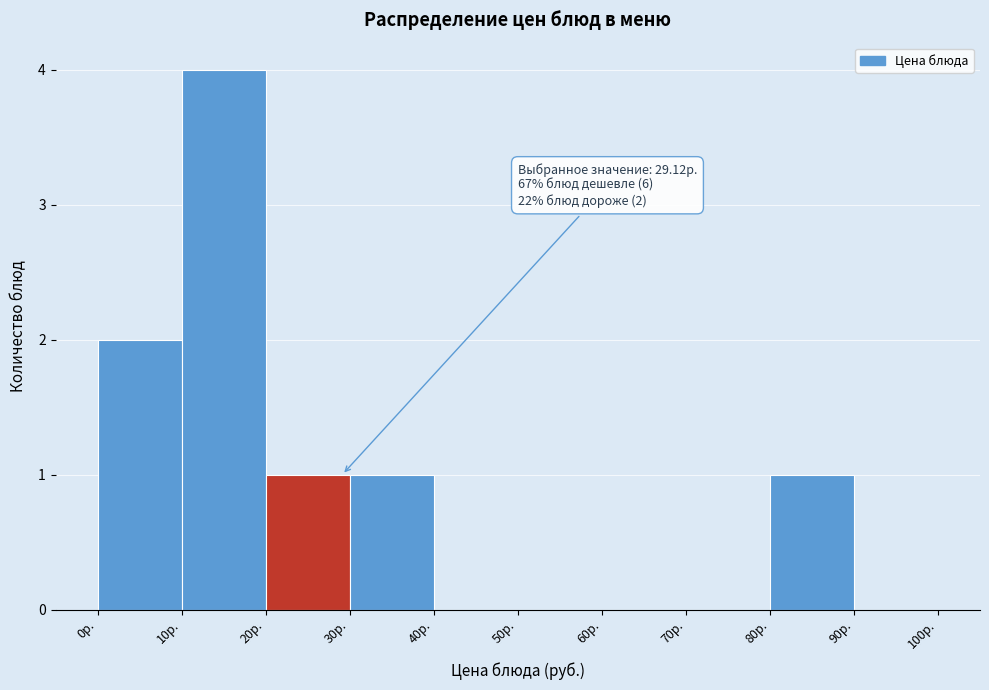

Which range on the x-axis has the tallest bar?

10 to 20